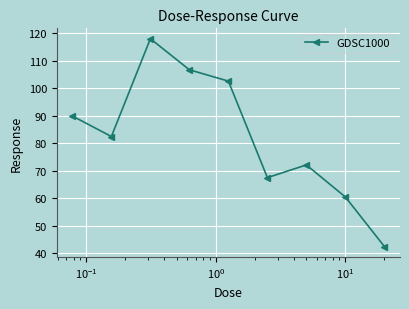

What is the value of the 2nd point from the left?

82.4